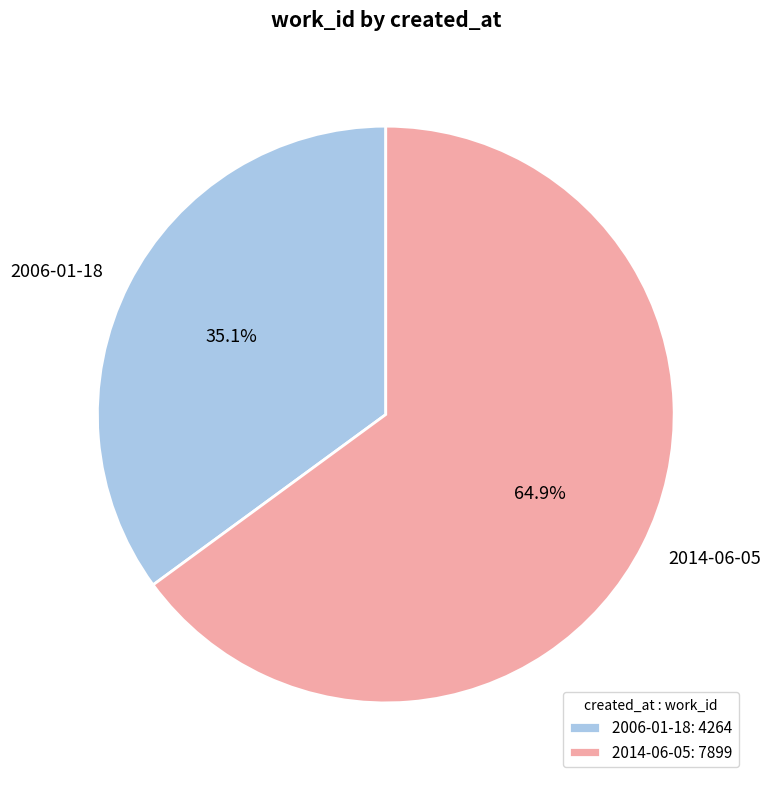

Which slice is the largest?

2014-06-05